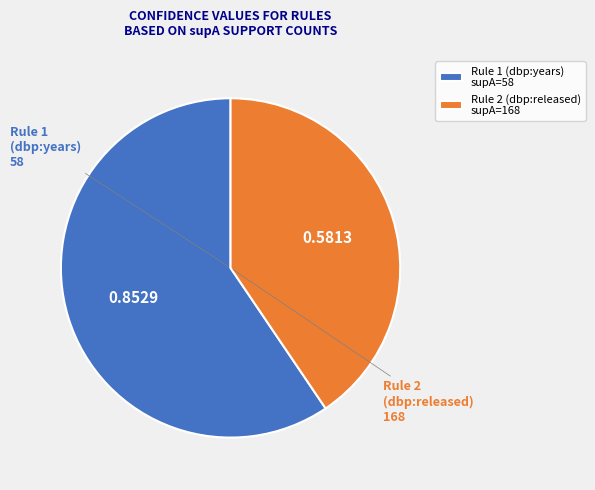

Count the number of slices in the pie.

2